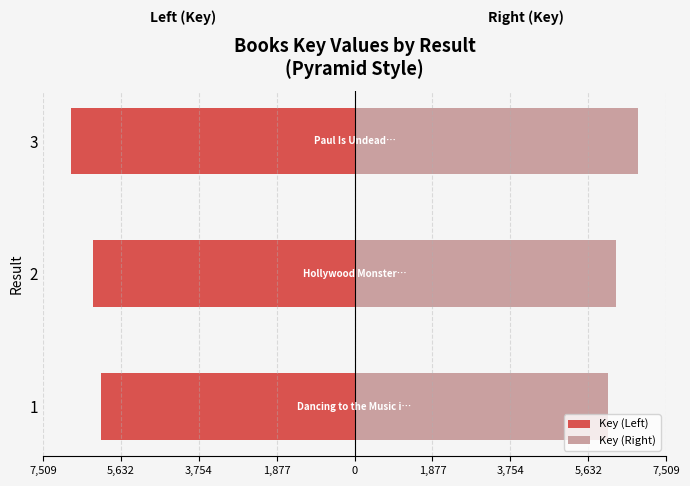

How many bars are there in total?

6